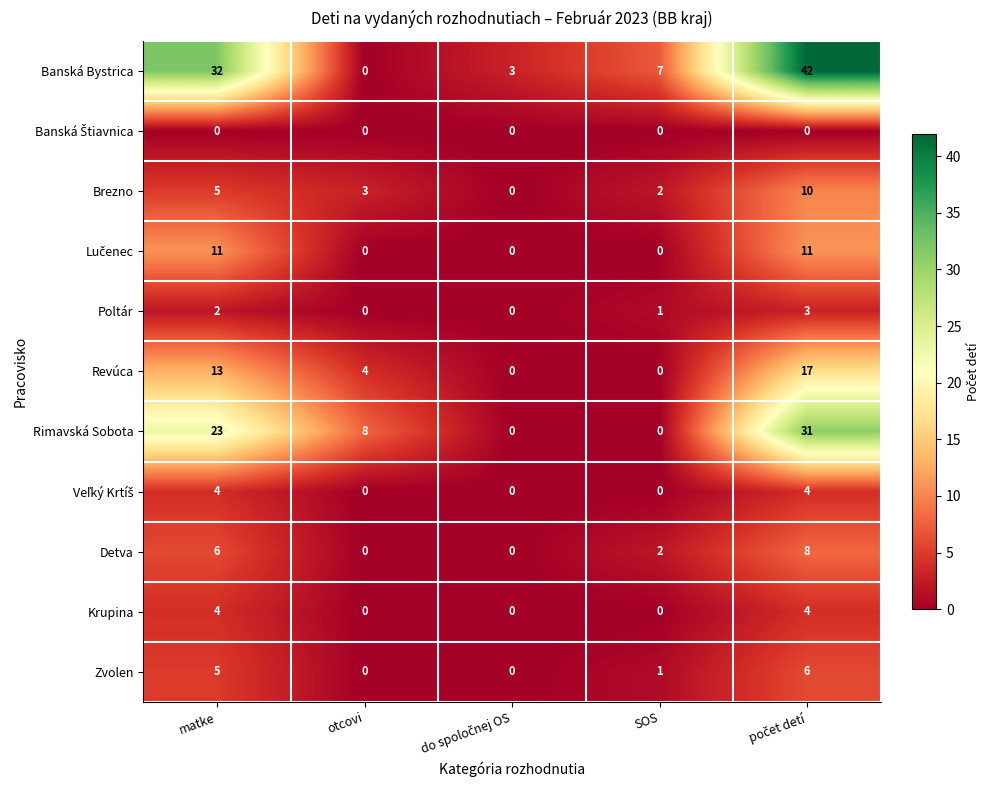

What is the difference between the maximum and minimum values in the Rimavská Sobota series?

31